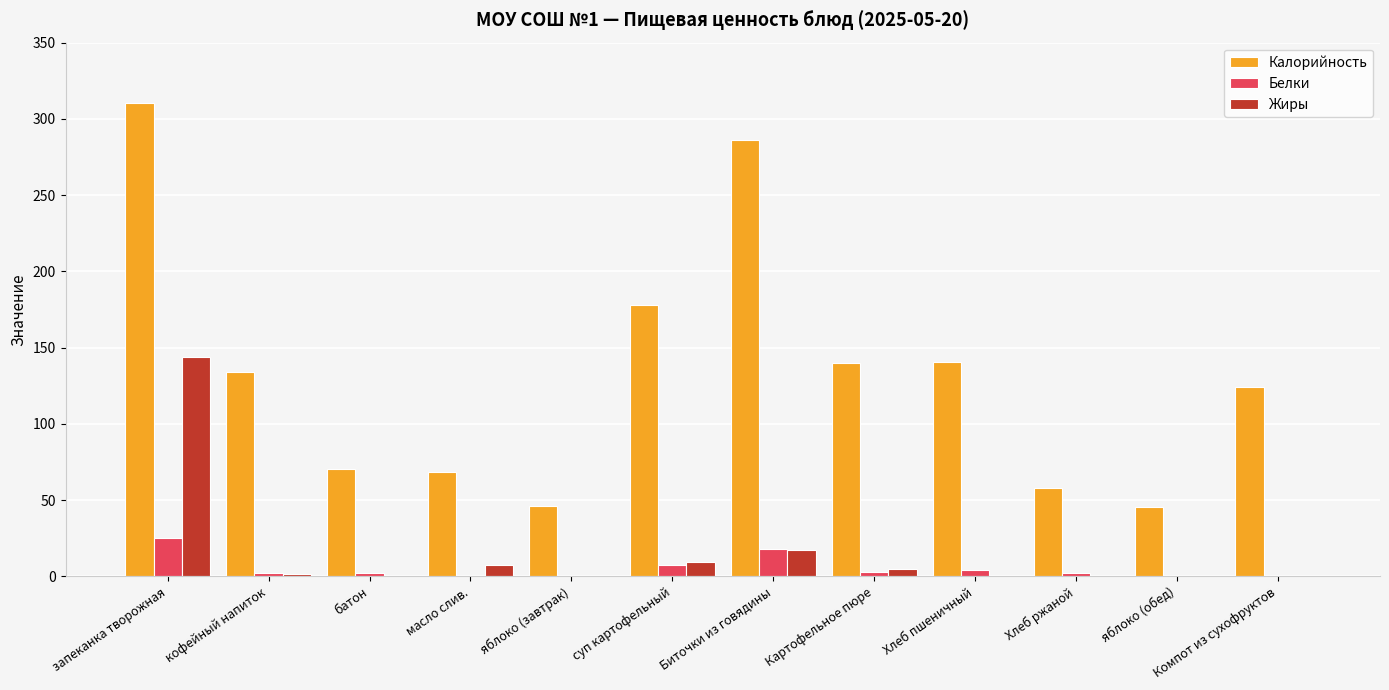

Count the number of data series in this chart.

3